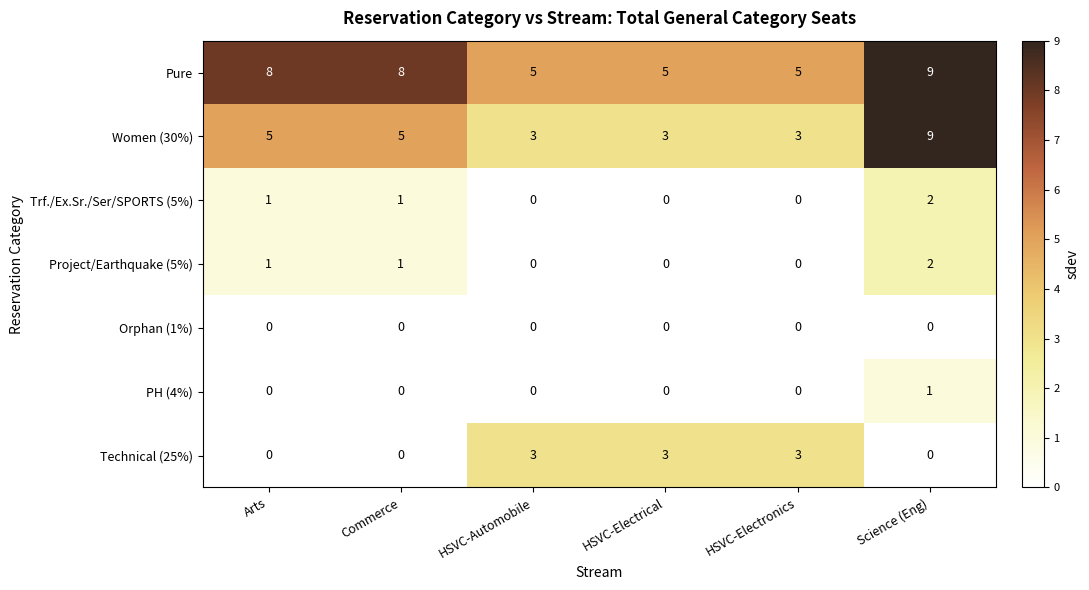

The value of PH (4%) at HSVC-Electronics is 0. True or false?

True